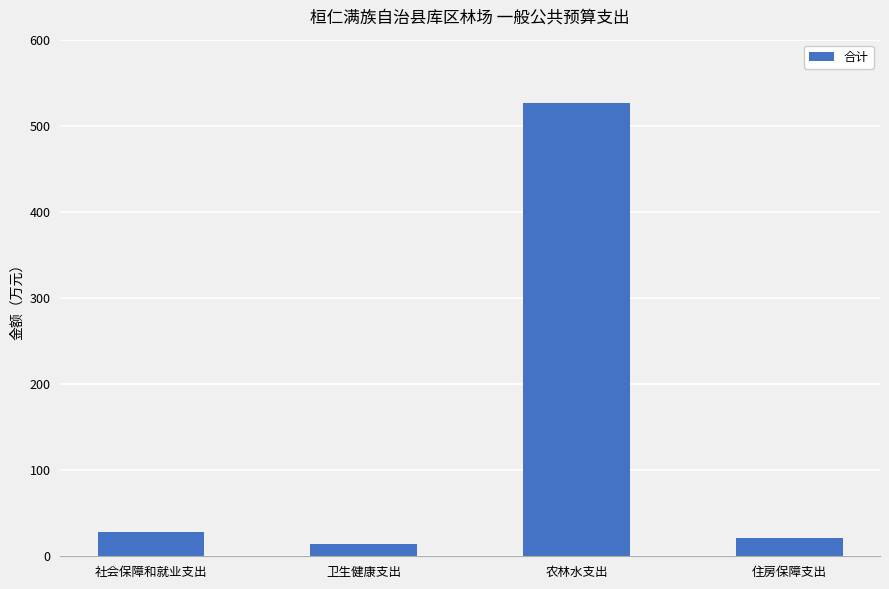

List the labels in order of value, largest first.

农林水支出, 社会保障和就业支出, 住房保障支出, 卫生健康支出